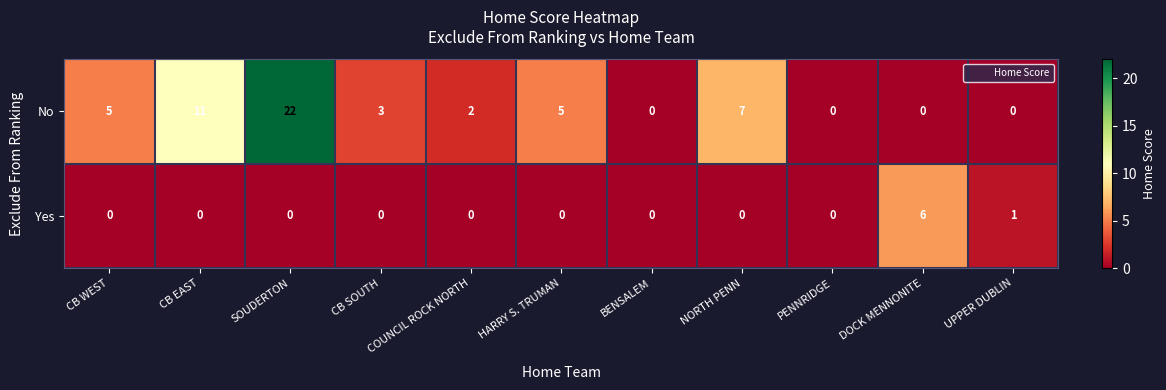

At which category is the sum across all series the highest?

SOUDERTON